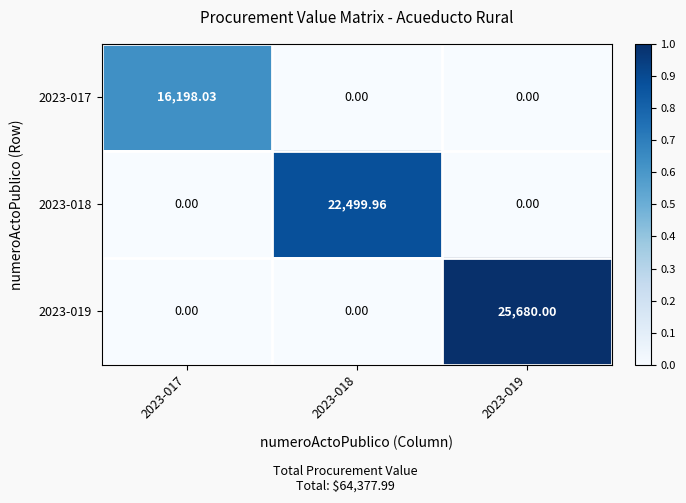

What is the spread (max minus min) of values at 2023-017?

16198.0